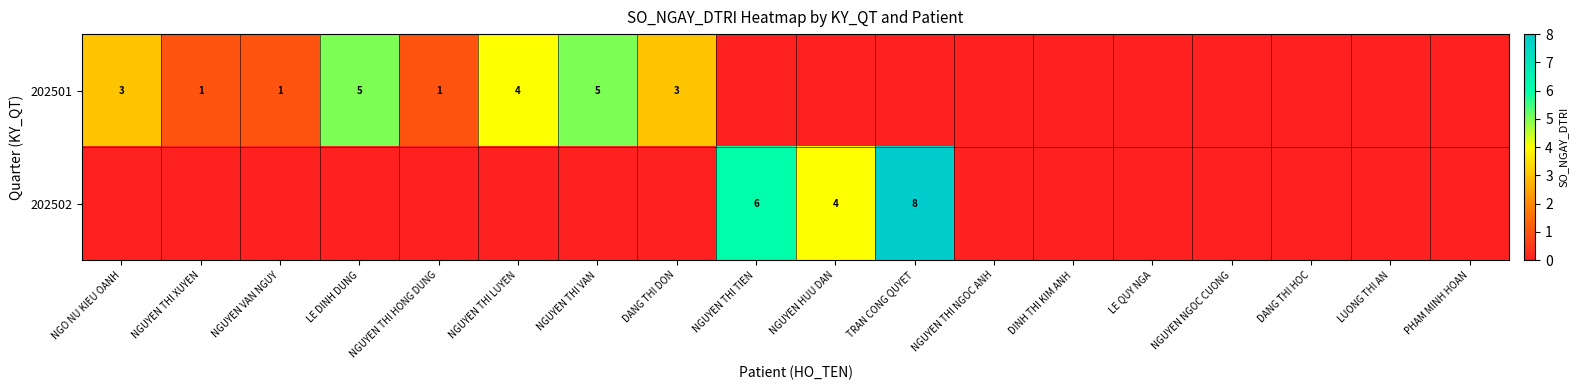

Is it true that 202502 equals 11 at TRAN CONG QUYET?

False